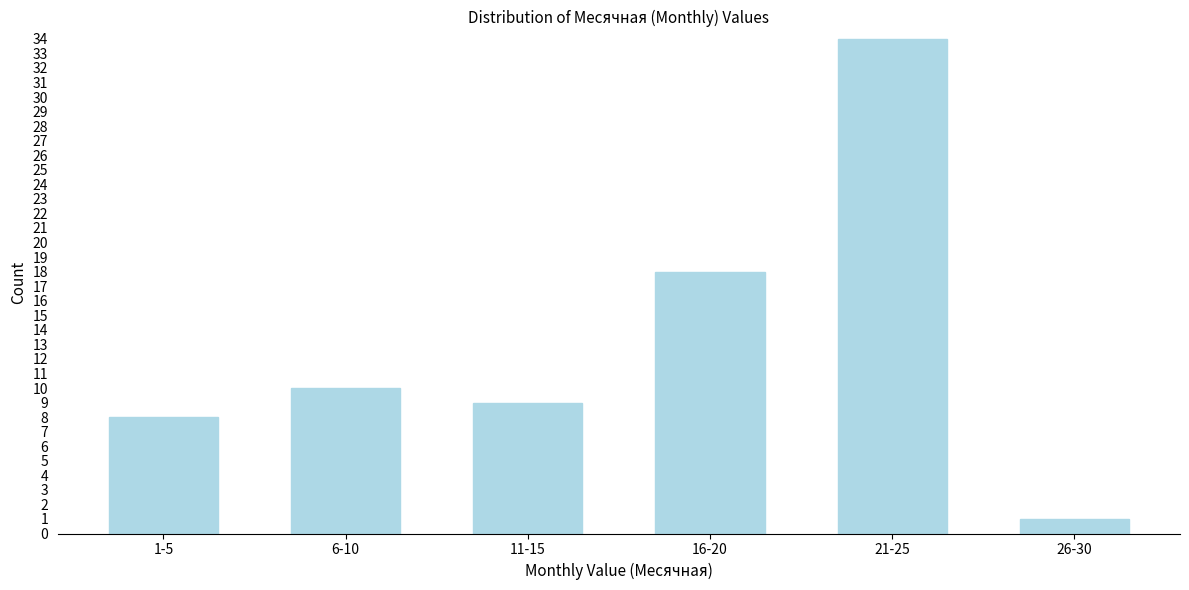

Reading left to right, list all the values displayed in this chart.

8	10	9	18	34	1